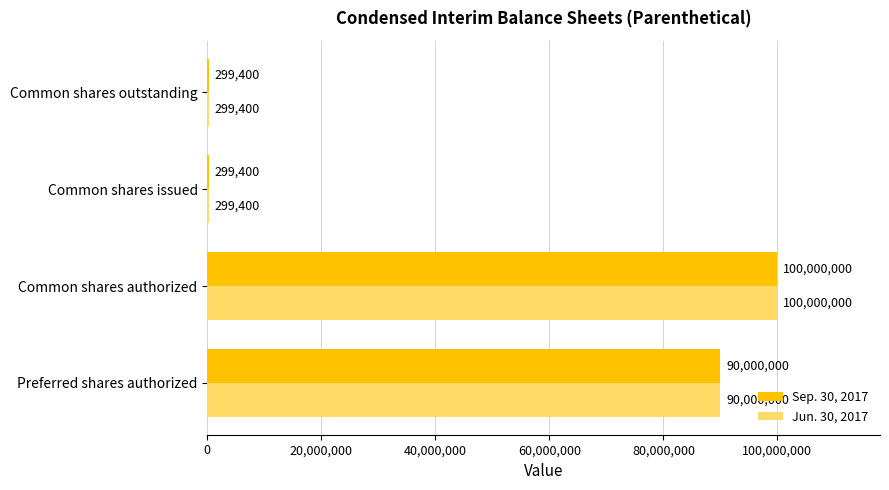

Is the value of Sep. 30, 2017 at Common shares authorized greater than the value of Jun. 30, 2017 at Common shares issued?

Yes